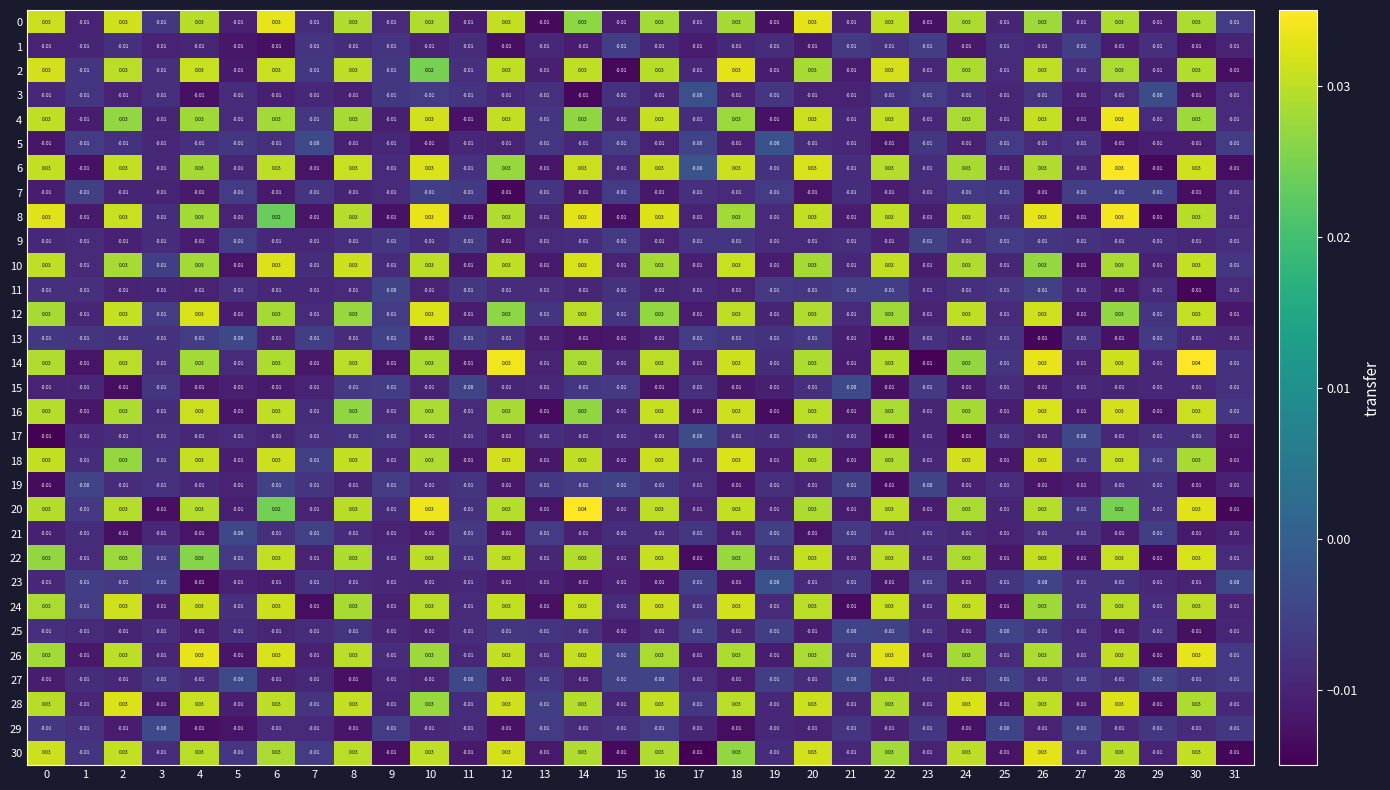

Is the value of 9 at 27 greater than the value of 22 at 24?

No